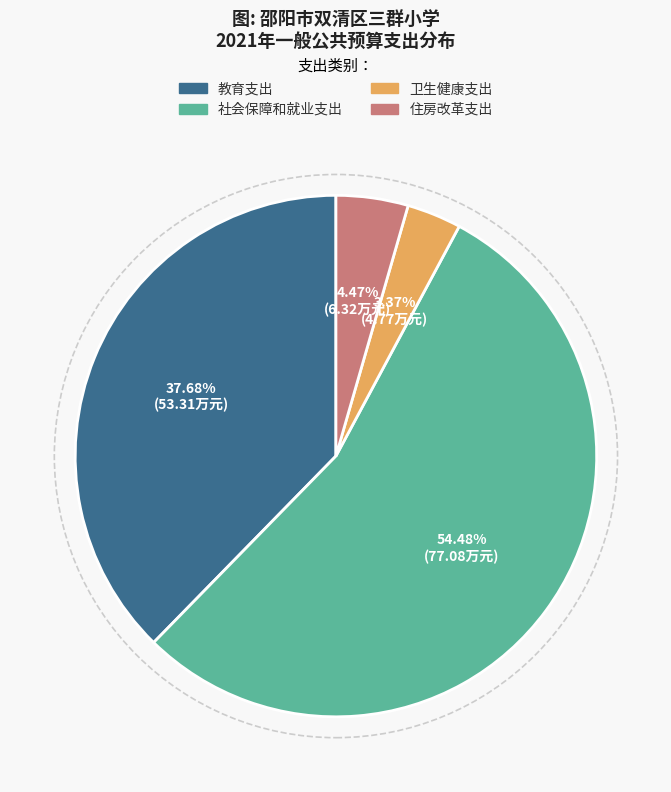

How many slices are in this pie chart?

4